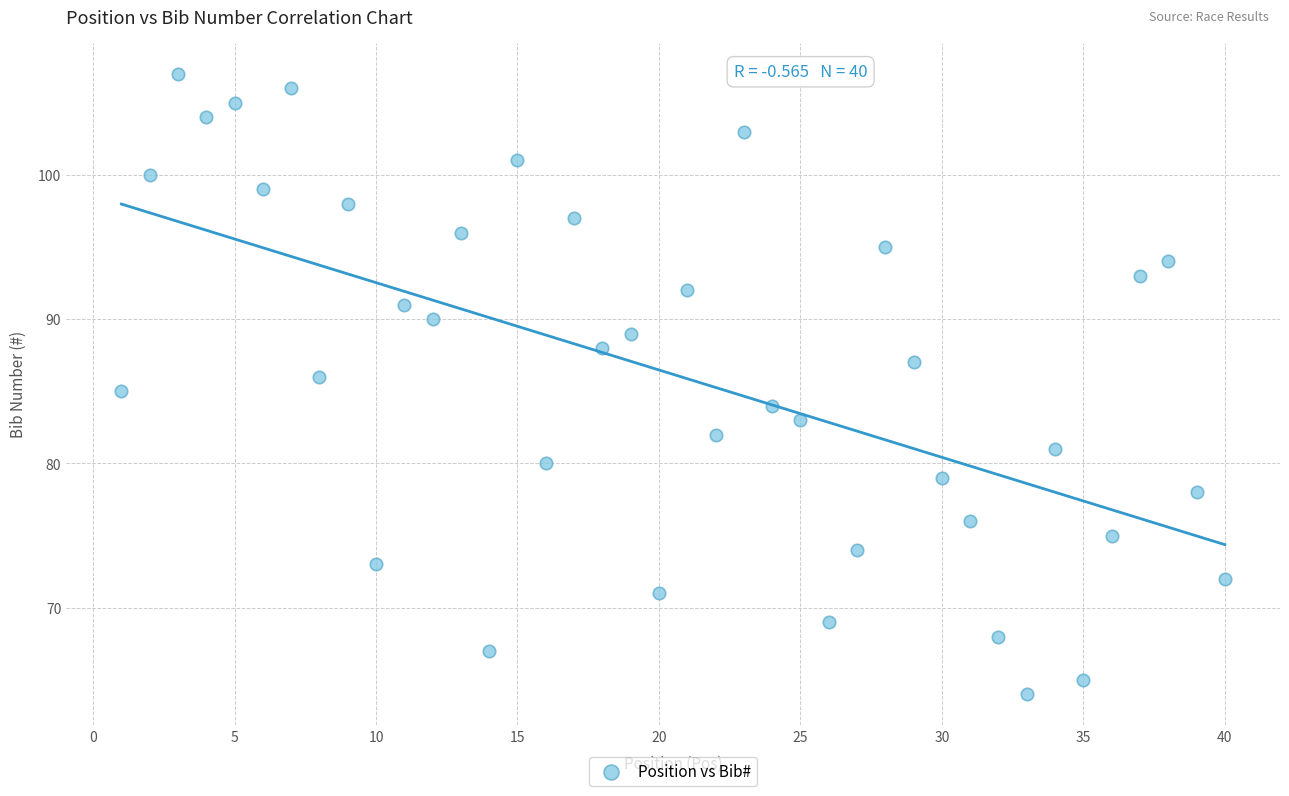

What is the range of Y values (max minus min)?

43